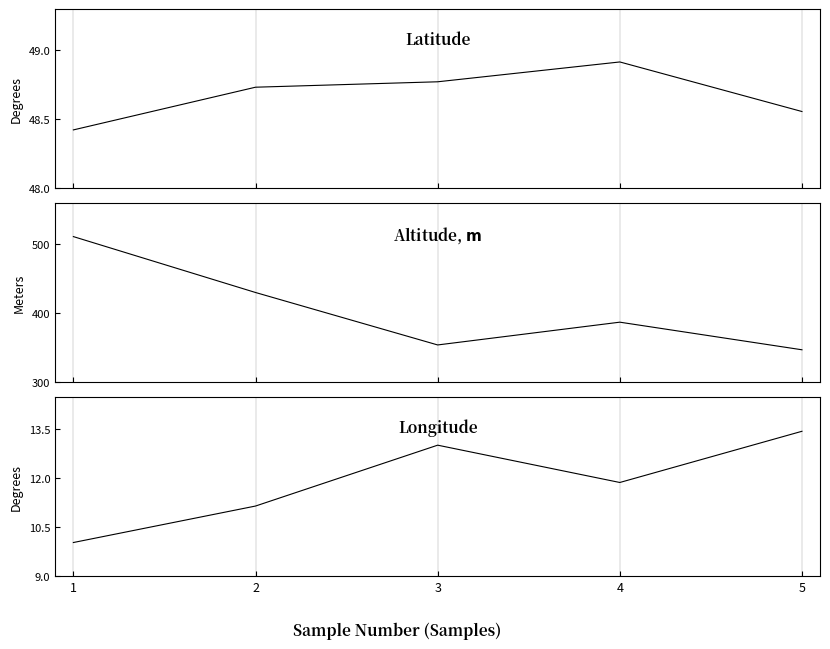

Reading right to left, extract all data points from this chart.

Latitude: 5=48.6	4=48.9	3=48.8	2=48.7	1=48.4
Altitude: 5=347.0	4=387.0	3=354.0	2=430.0	1=511.0
Longitude: 5=13.4	4=11.9	3=13.0	2=11.1	1=10.0